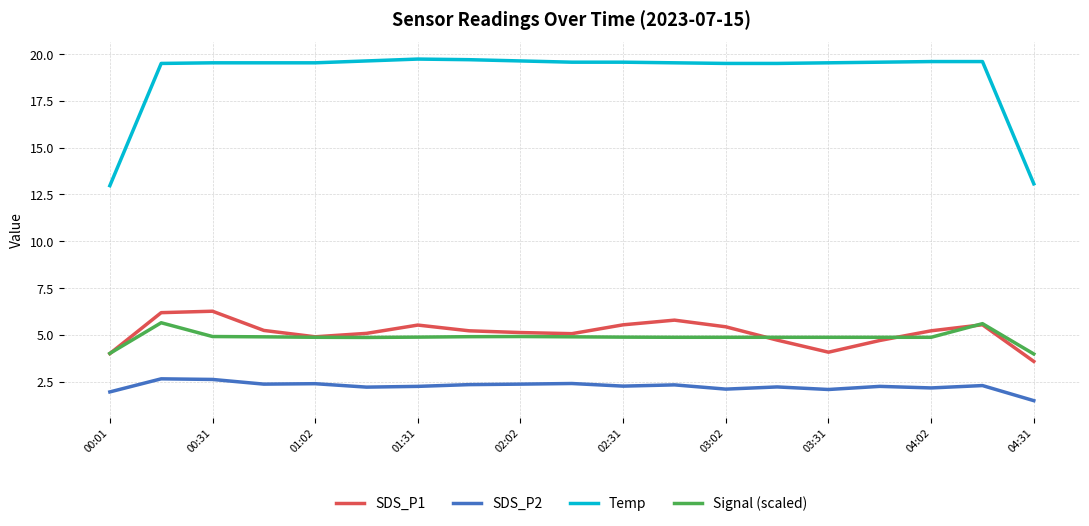

What is the highest value of the Temp series?

19.7